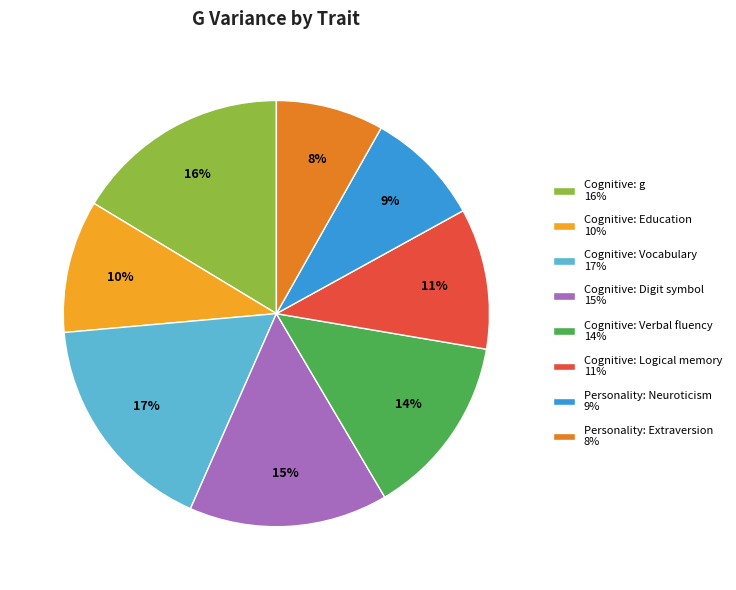

Does any single category account for the majority?

No